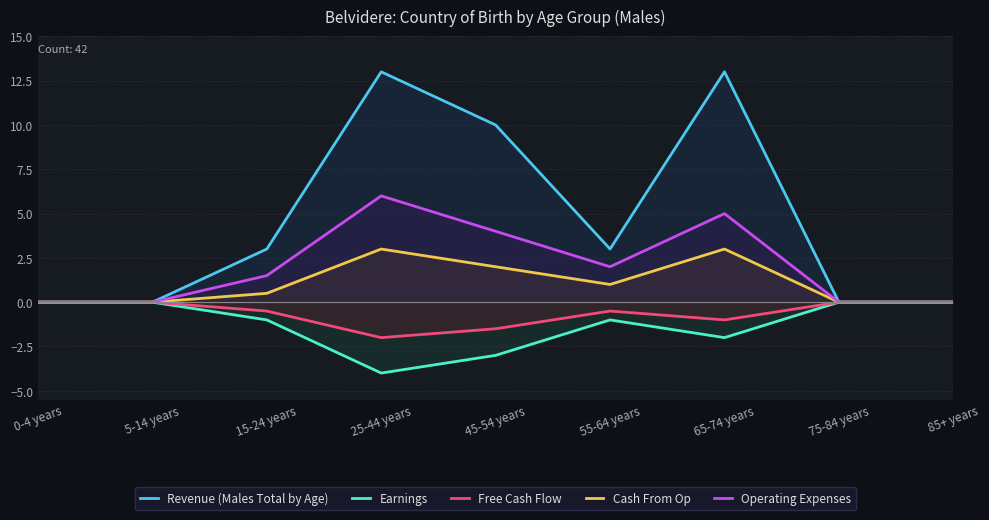

Where is the first local minimum for Earnings?

25-44 years